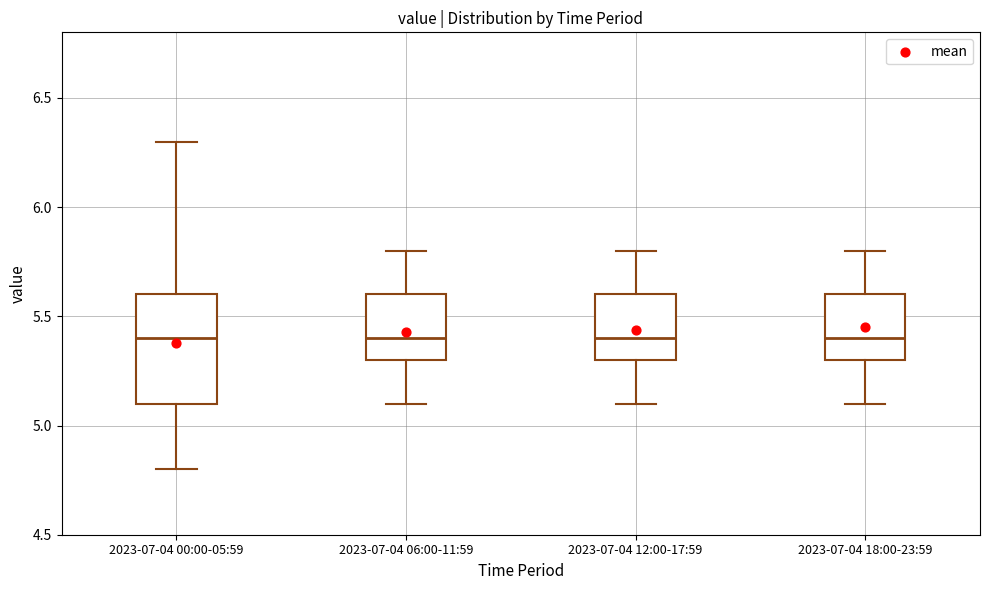

Reading left to right, read every box against the y-axis: the position of its median line, the range the box covers, and the ends of its whiskers. The values are not printed on the chart, so give them approximately, as read against the axis.

2023-07-04 00:00-05:59: median 5.4, box 5.1 to 5.6, whiskers 4.8 to 6.3
2023-07-04 06:00-11:59: median 5.4, box 5.3 to 5.6, whiskers 5.1 to 5.8
2023-07-04 12:00-17:59: median 5.4, box 5.3 to 5.6, whiskers 5.1 to 5.8
2023-07-04 18:00-23:59: median 5.4, box 5.3 to 5.6, whiskers 5.1 to 5.8